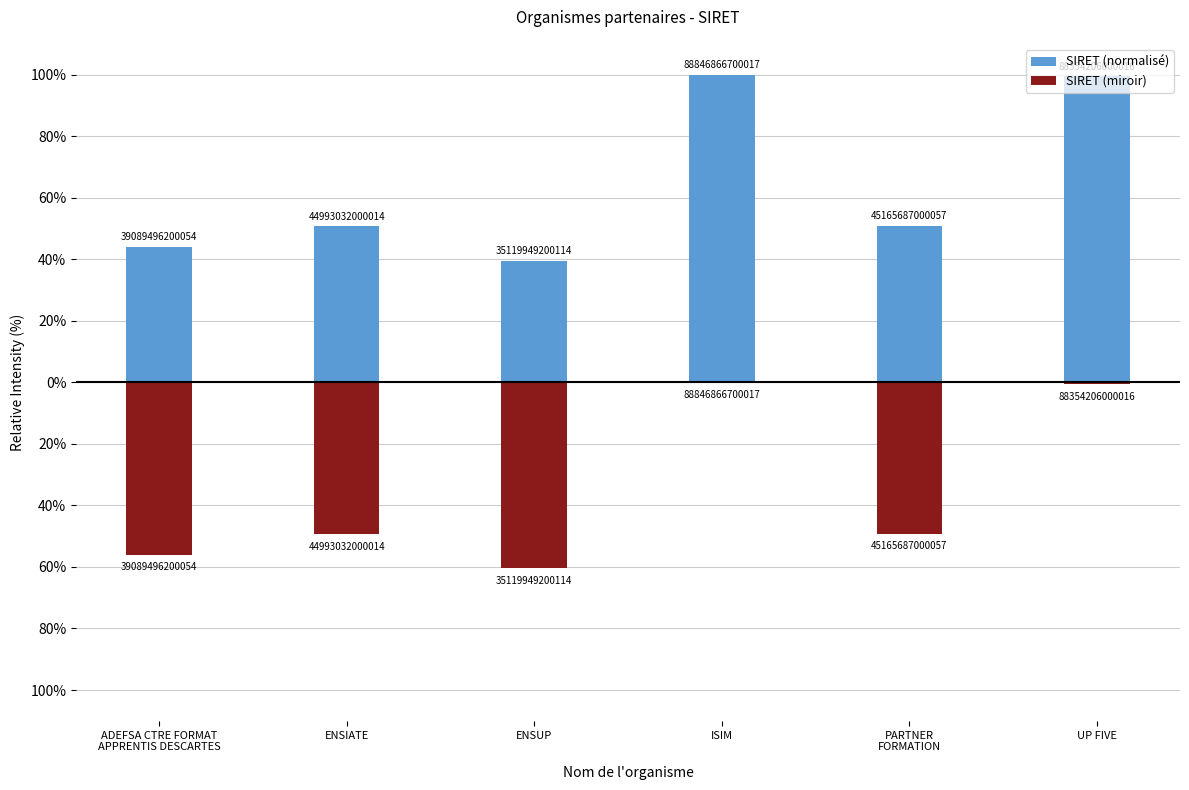

What is the value of the SIRET (normalisé) bar at the 5th from the left?

50.8